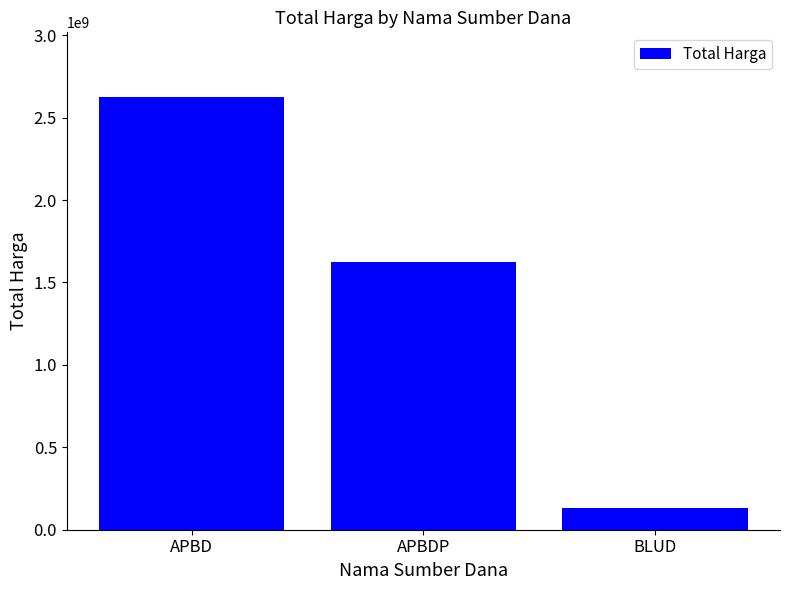

How many bars are there in total?

3